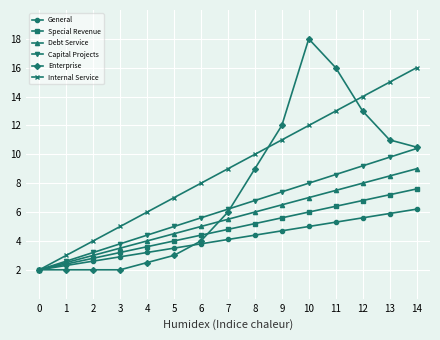

Does the chart have visible grid lines?

Yes